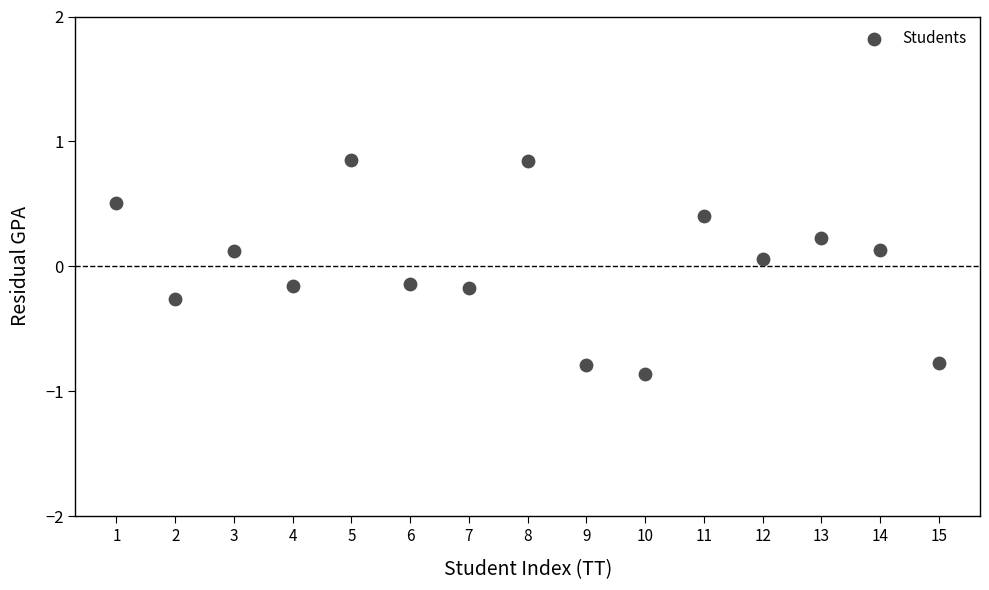

What is the range of Y values (max minus min)?

1.7